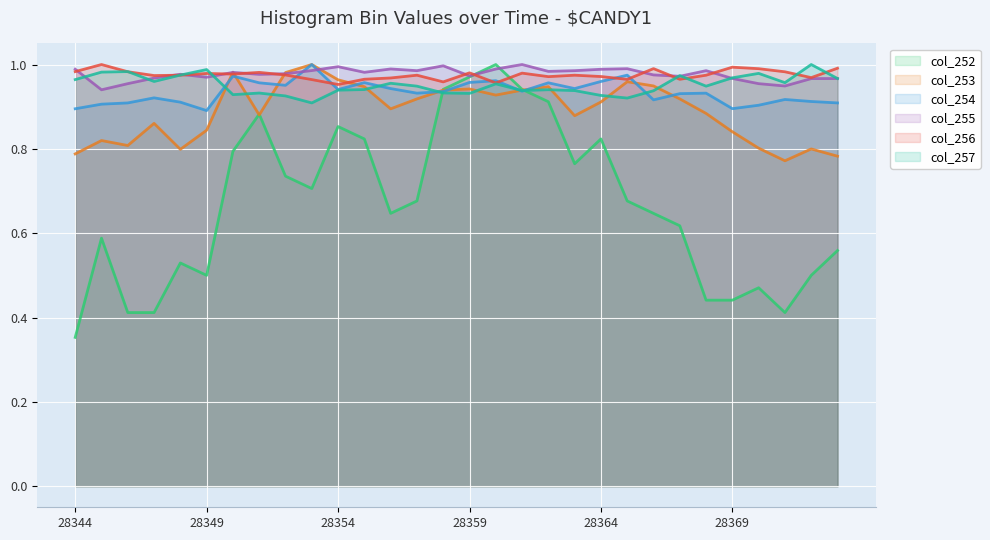

How many times do col_256 and col_252 cross each other?

2